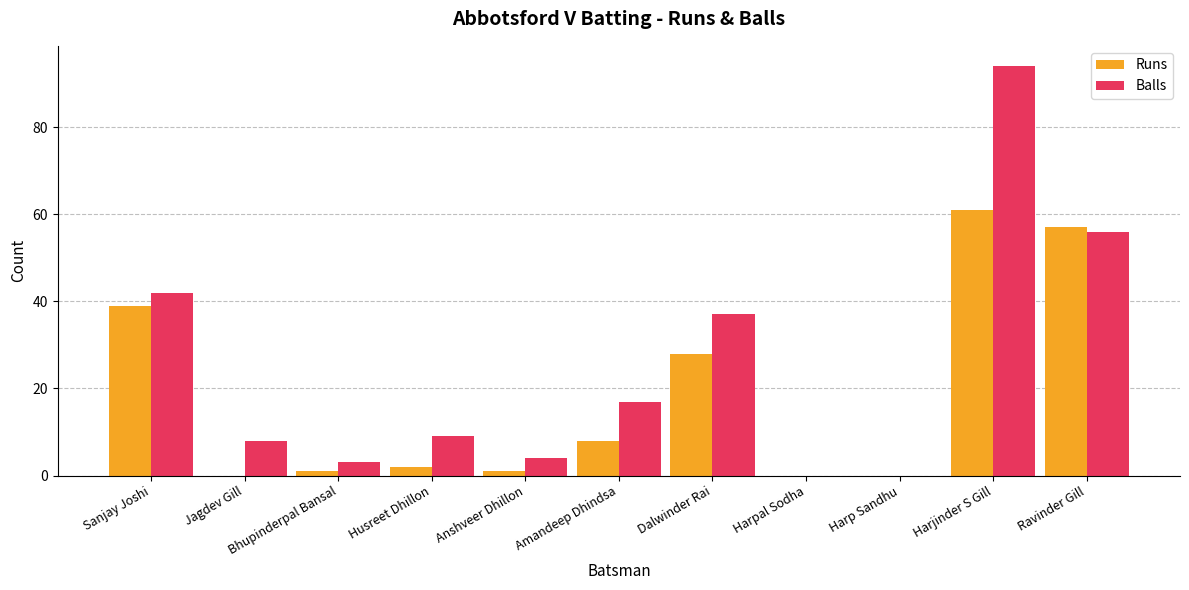

Between Sanjay Joshi and Jagdev Gill, which series saw the biggest shift?

Runs